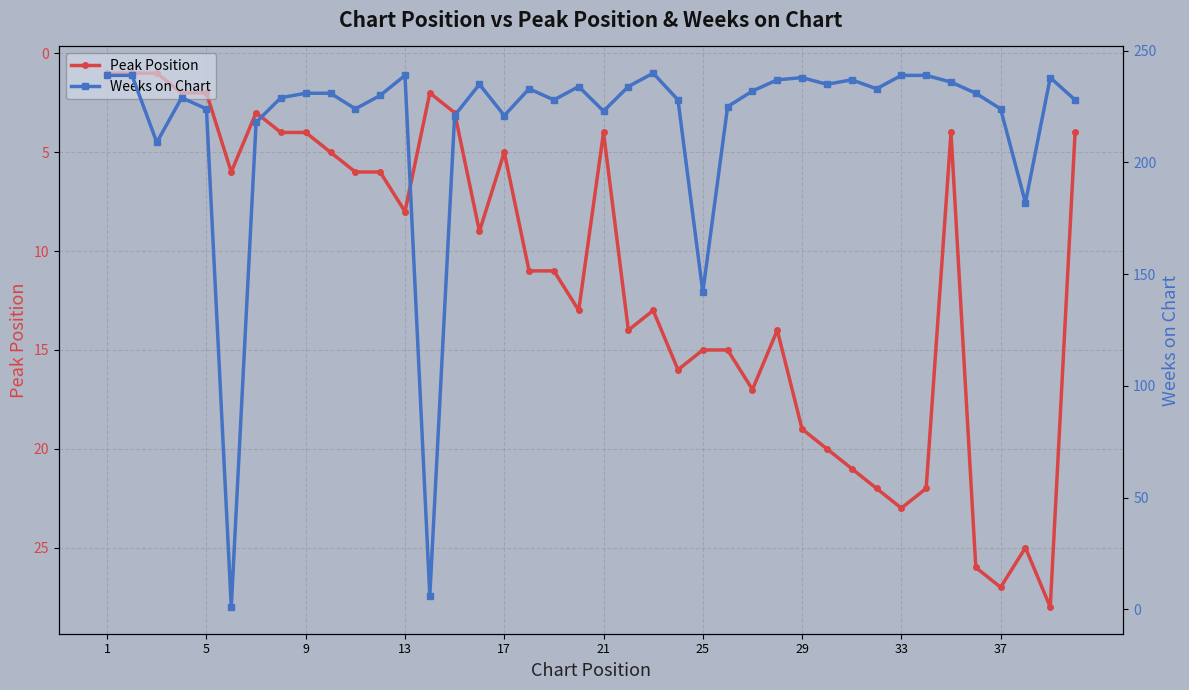

What is the maximum value for Peak Position?

28